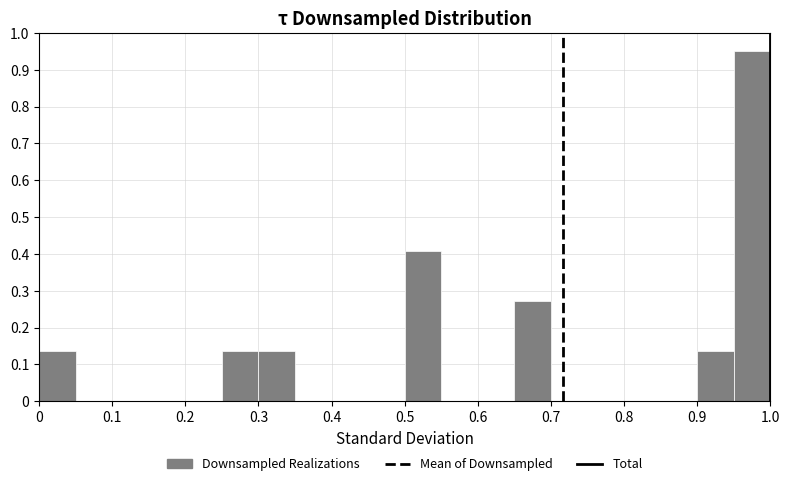

Reading left to right, list every bar in this chart as the range it spans on the x-axis followed by its height. The values are not printed on the chart, so give them approximately, as read against the axis.

0.00 to 0.05: 0.14
0.05 to 0.10: 0
0.10 to 0.15: 0
0.15 to 0.20: 0
0.20 to 0.25: 0
0.25 to 0.30: 0.14
0.30 to 0.35: 0.14
0.35 to 0.40: 0
0.40 to 0.45: 0
0.45 to 0.50: 0
0.50 to 0.55: 0.41
0.55 to 0.60: 0
0.60 to 0.65: 0
0.65 to 0.70: 0.27
0.70 to 0.75: 0
0.75 to 0.80: 0
0.80 to 0.85: 0
0.85 to 0.90: 0
0.90 to 0.95: 0.14
0.95 to 1.00: 0.95